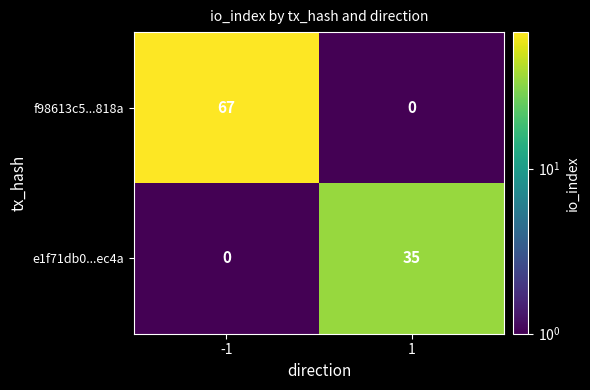

What is the maximum value for f98613c5...818a?

67